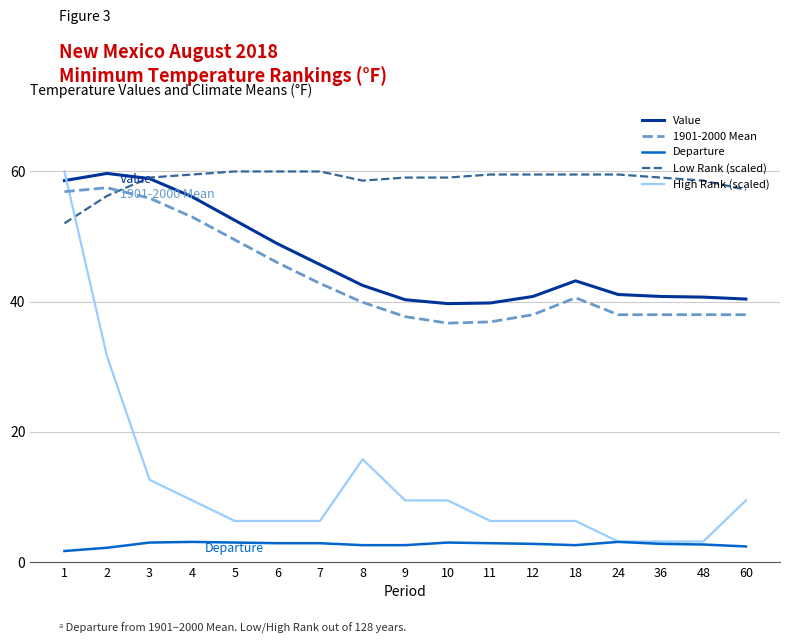

What is the sum of all 1901-2000 Mean values?

743.4